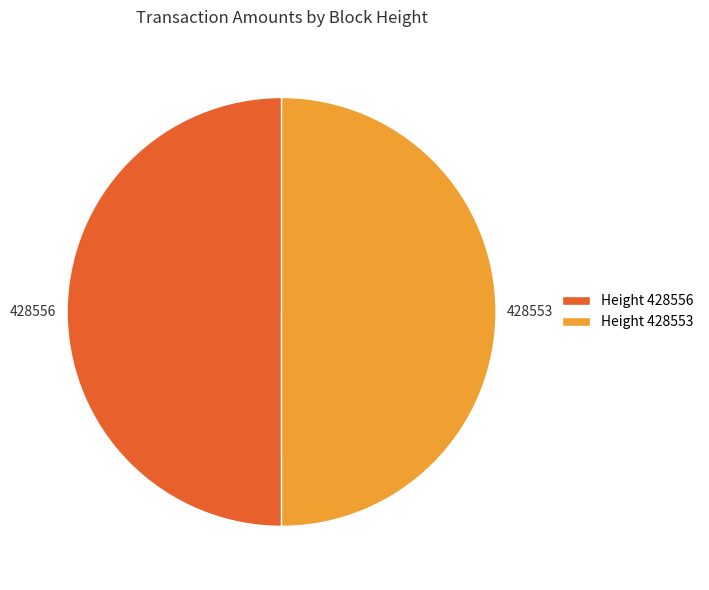

Count the number of slices in the pie.

2